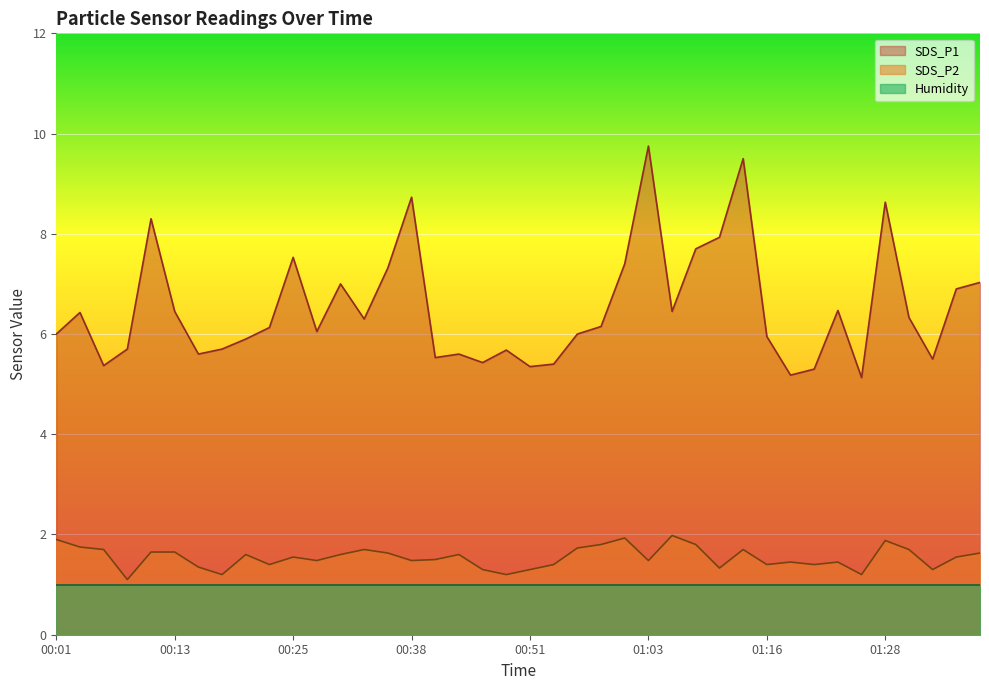

The SDS_P1 series shows 7.4 at 01:21. True or false?

False